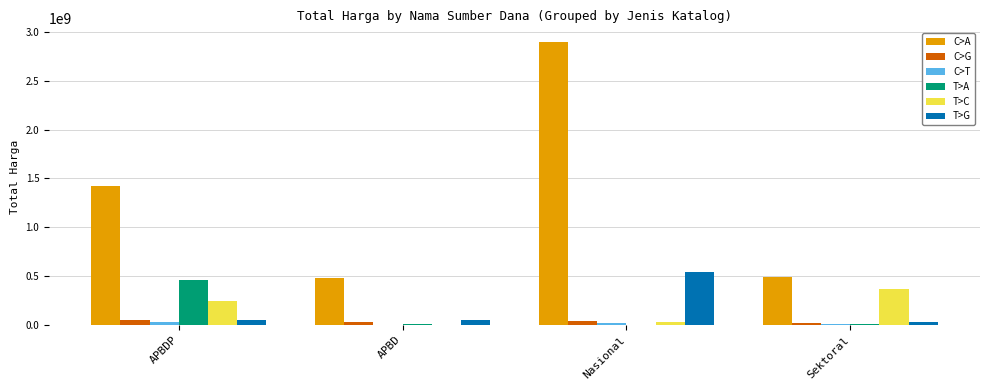

The T>C series shows 134827494 at APBDP. True or false?

False